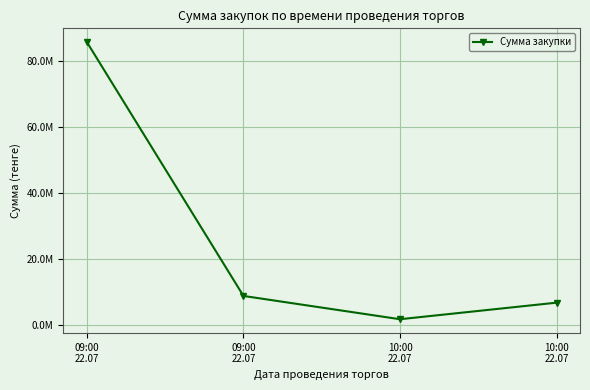

Rank the categories by value from lowest to highest.

10:00
22.07, 10:00
22.07, 09:00
22.07, 09:00
22.07